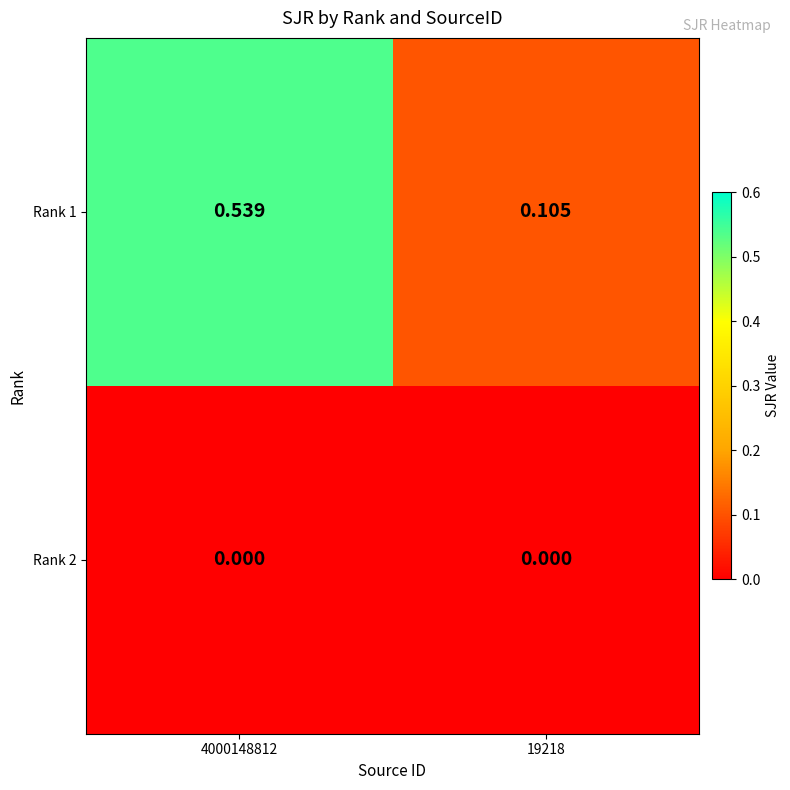

The 19218 series shows 0.1 at Rank 1. True or false?

False